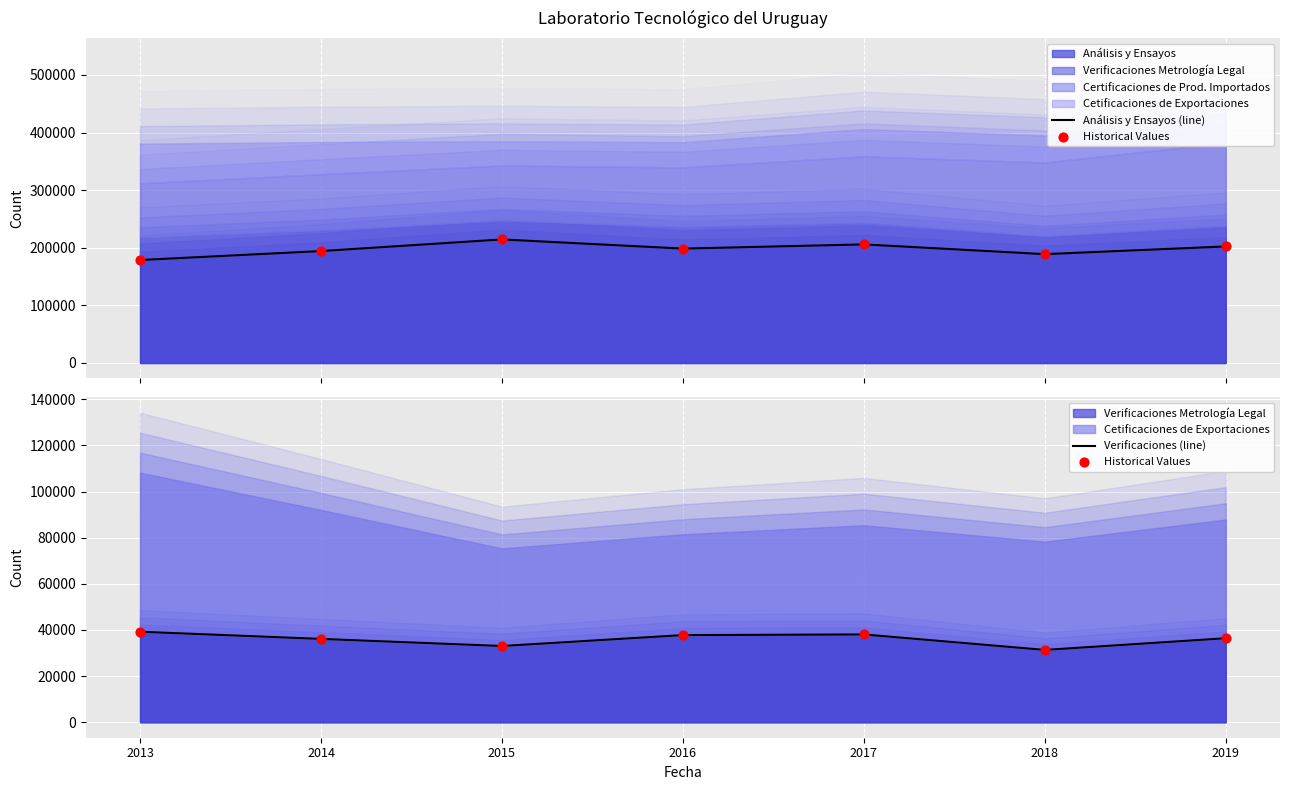

Which series has the largest total across all categories?

Análisis y Ensayos (line)